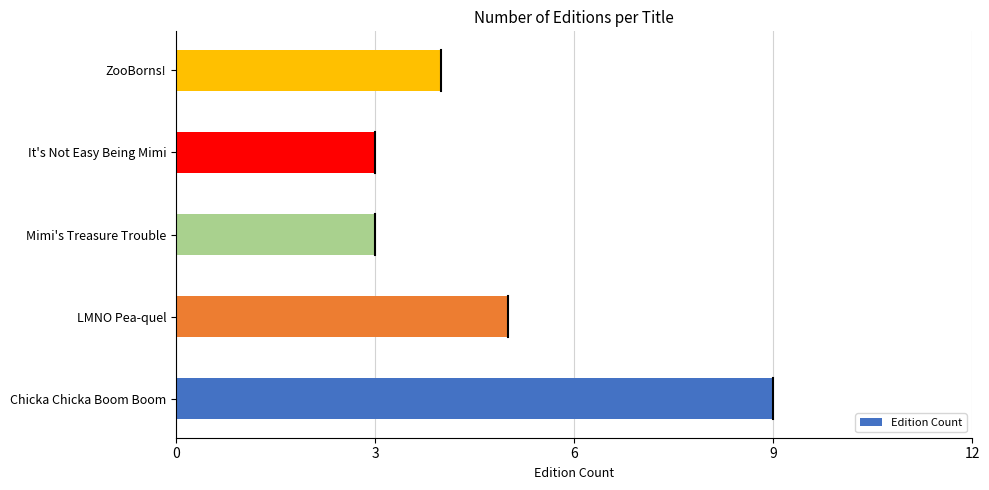

The value at Chicka Chicka Boom Boom is 9. True or false?

True